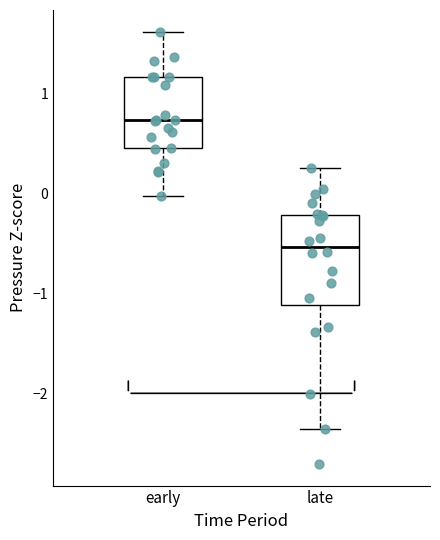

Which box is the tallest, from its lower edge to its upper edge?

late